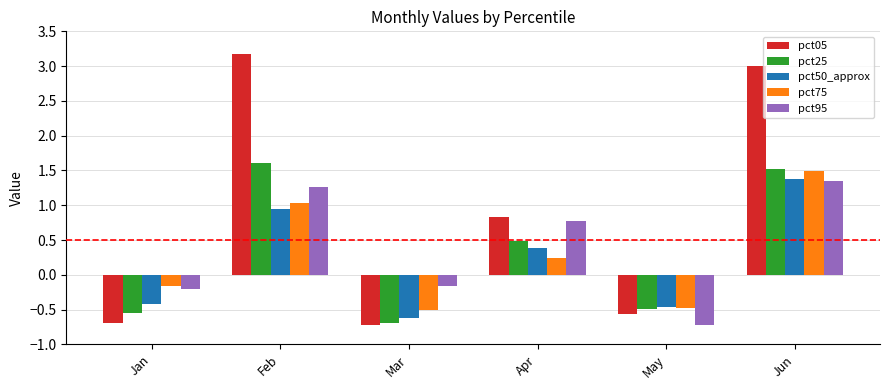

What are all the series names shown in the legend?

pct05, pct25, pct50_approx, pct75, pct95